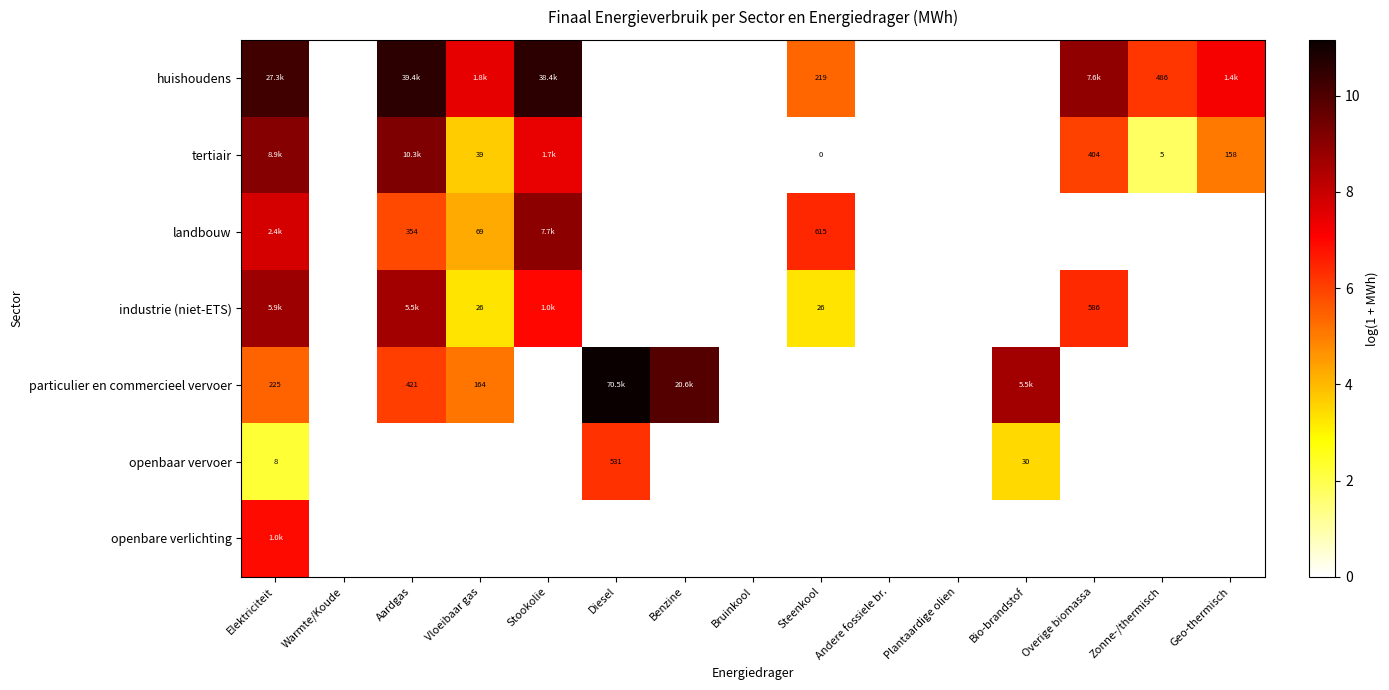

Is the value of particulier en commercieel vervoer at Geo-thermisch greater than the value of industrie (niet-ETS) at Stookolie?

No